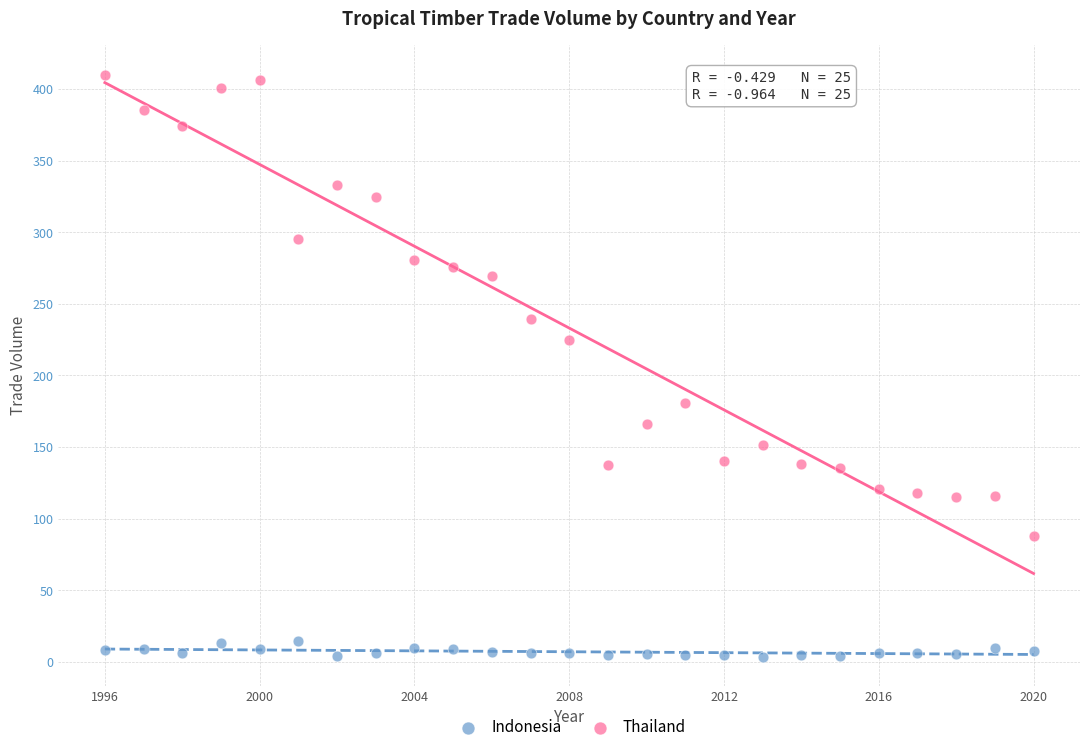

In the Thailand series, what Y value is closest to 248?

239.6